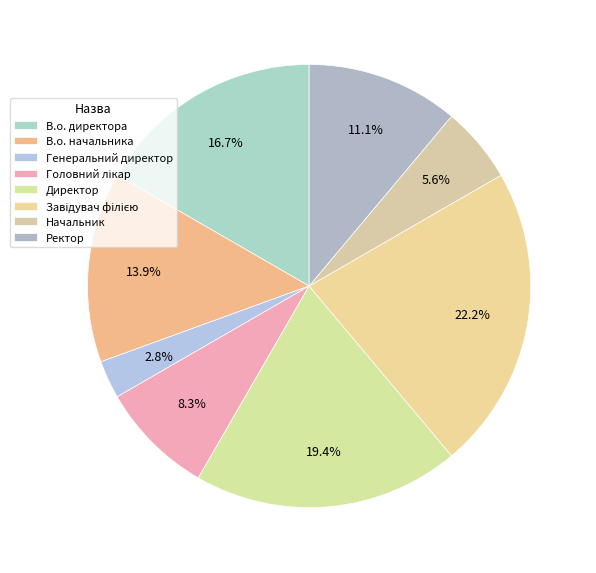

Count the number of slices in the pie.

8